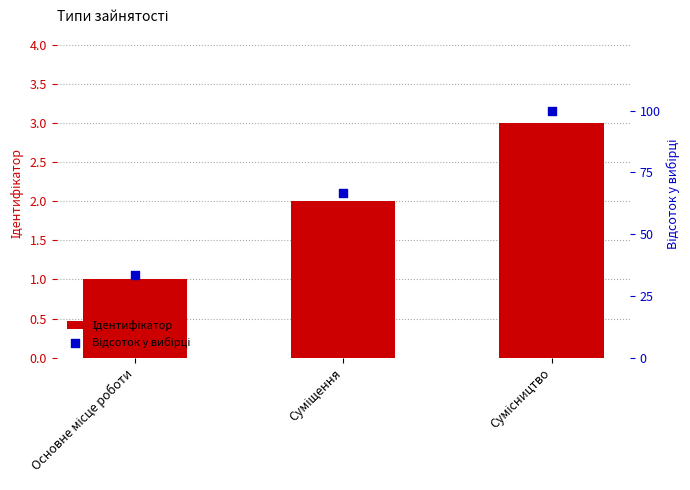

Is the value of Ідентифікатор at Основне місце роботи greater than the value of Відсоток у вибірці at Суміщення?

No